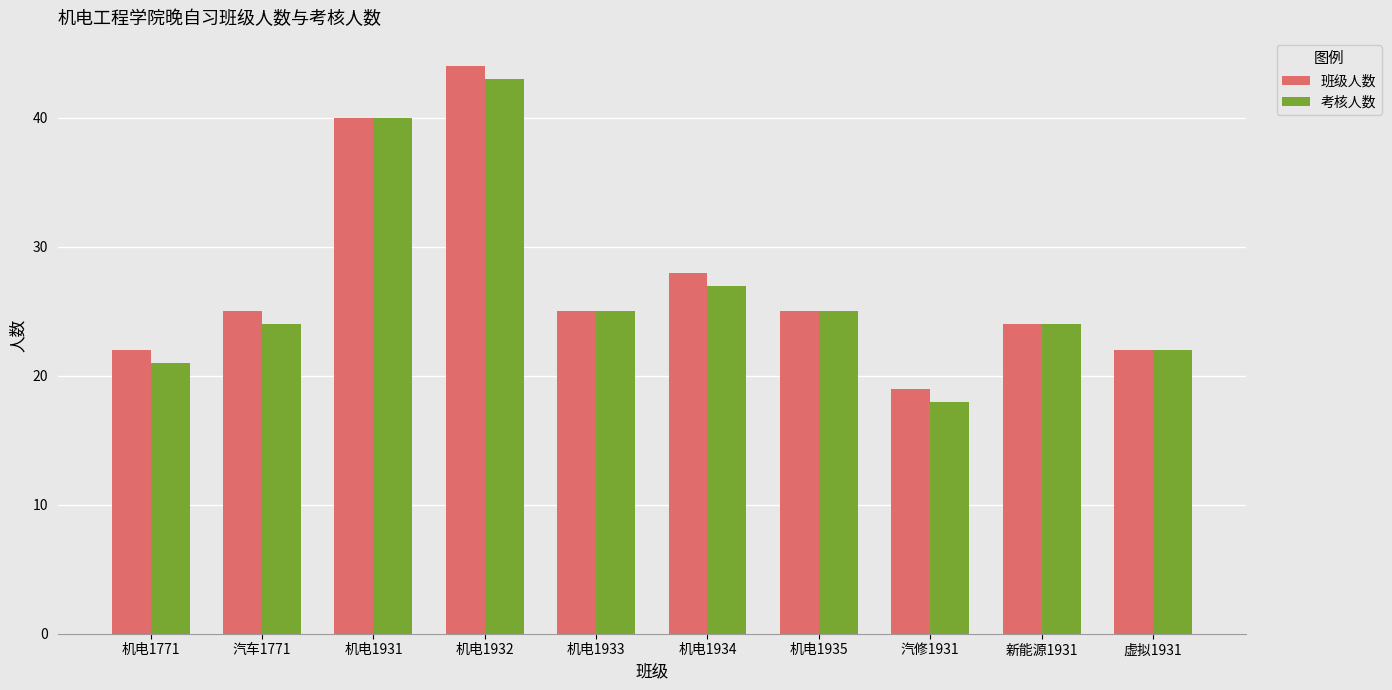

What is the highest value of the 班级人数 series?

44